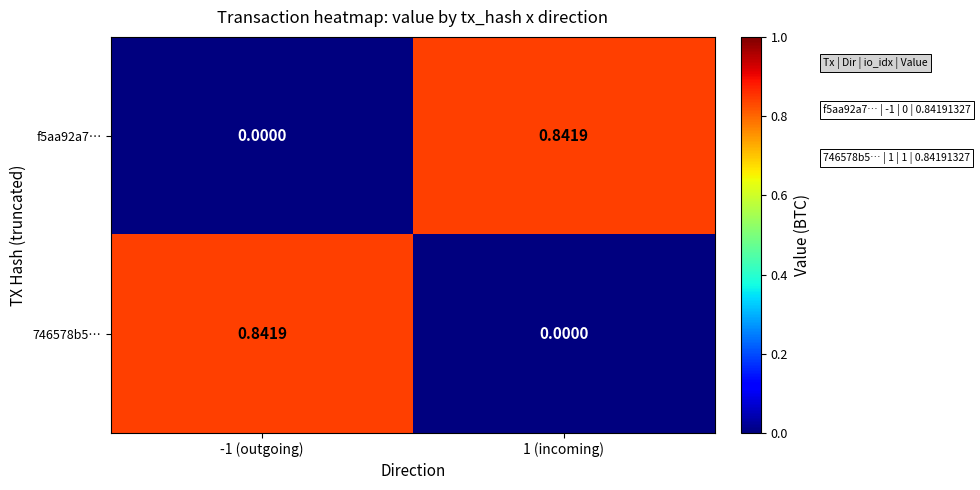

Between -1 (outgoing) and 1 (incoming), which series saw the biggest shift?

f5aa92a7…